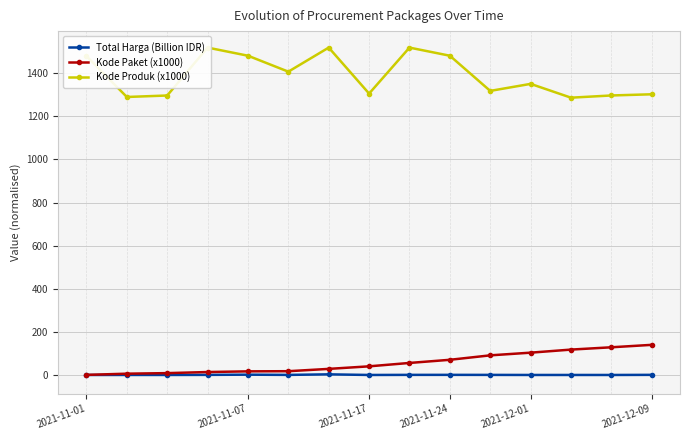

At which category is the sum across all series the highest?

8